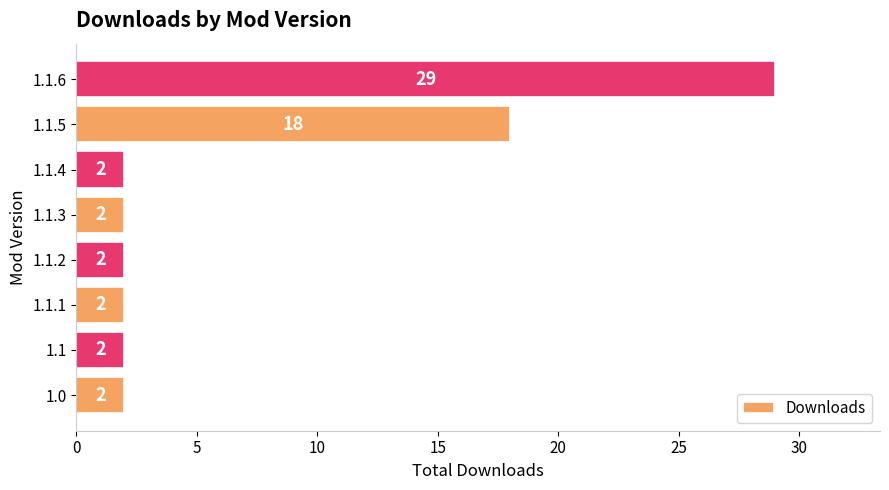

Count the number of values greater than 2.

2